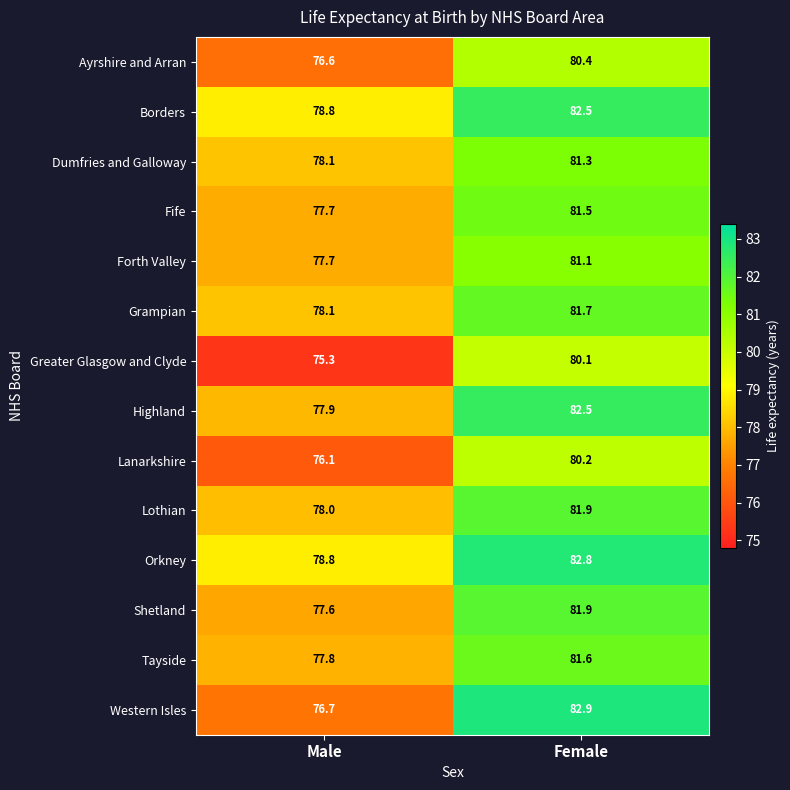

What is the sum of all Grampian values?

159.8